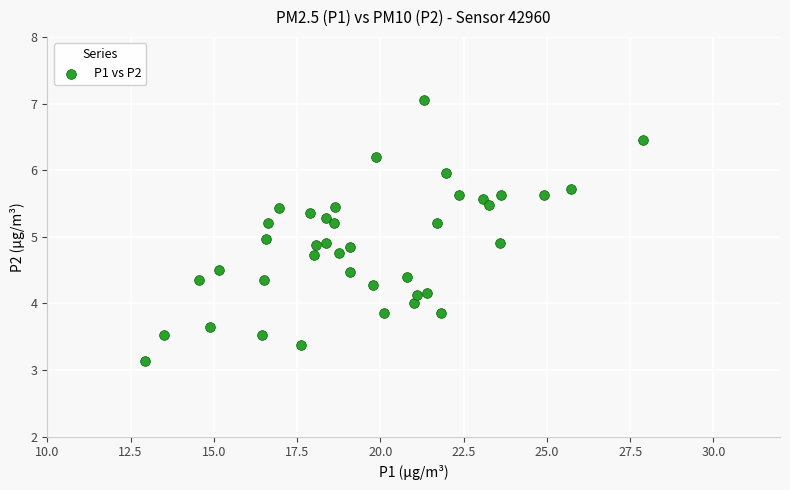

What is the range of X values (max minus min)?

14.9